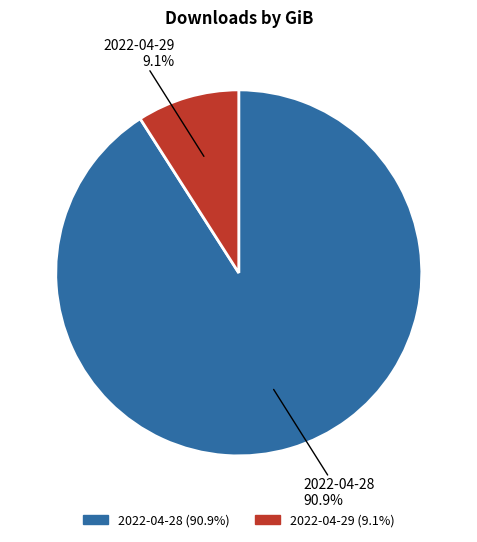

How many segments does this pie chart have?

2